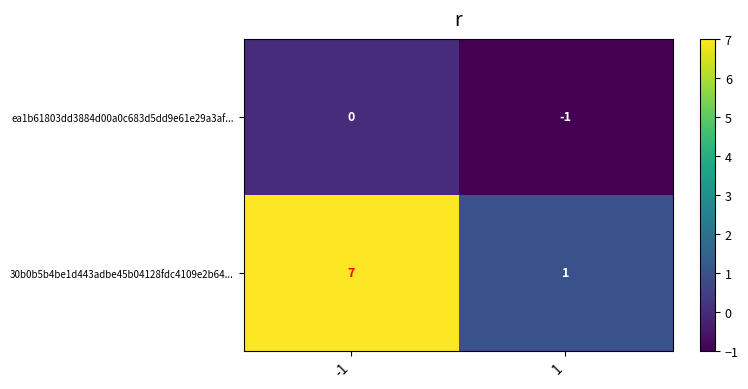

Is it true that ea1b61803dd3884d00a0c683d5dd9e61e29a3af... equals -1 at 1?

True